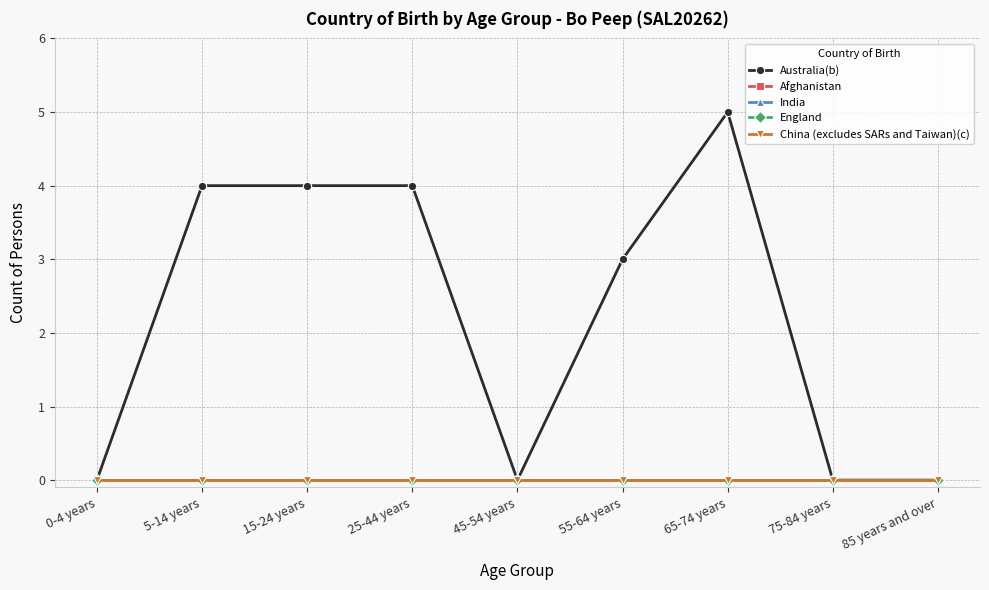

True or false: India and China (excludes SARs and Taiwan)(c) cross at least once.

False